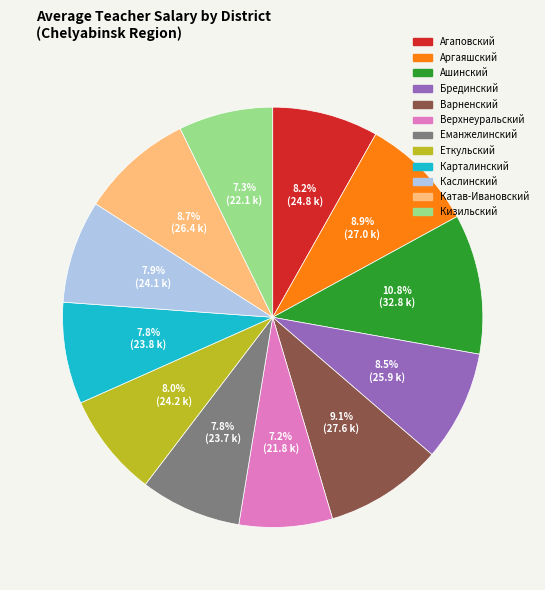

Is Аргаяшский the majority of the pie?

No